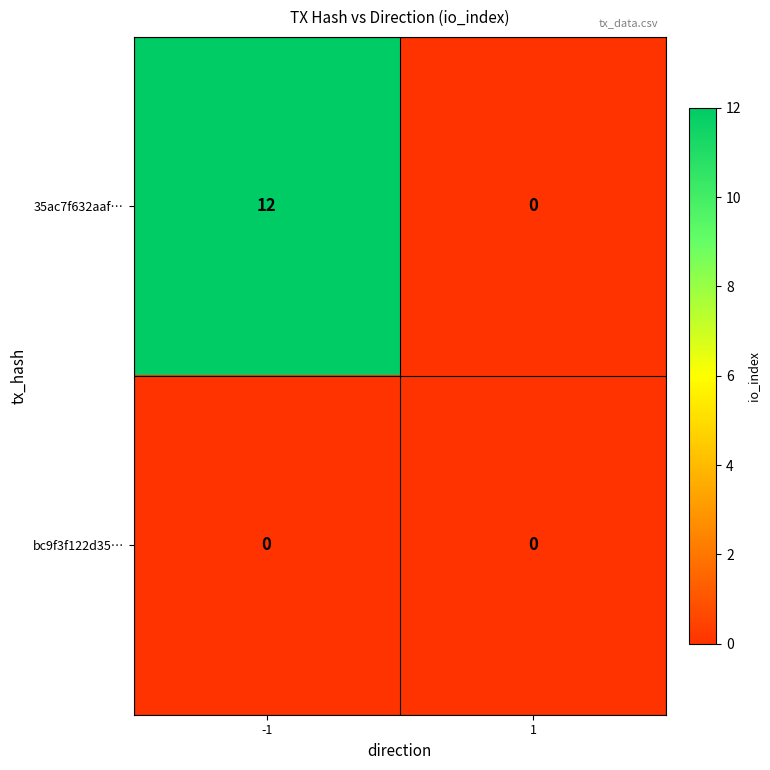

What is the maximum value shown in the chart?

12